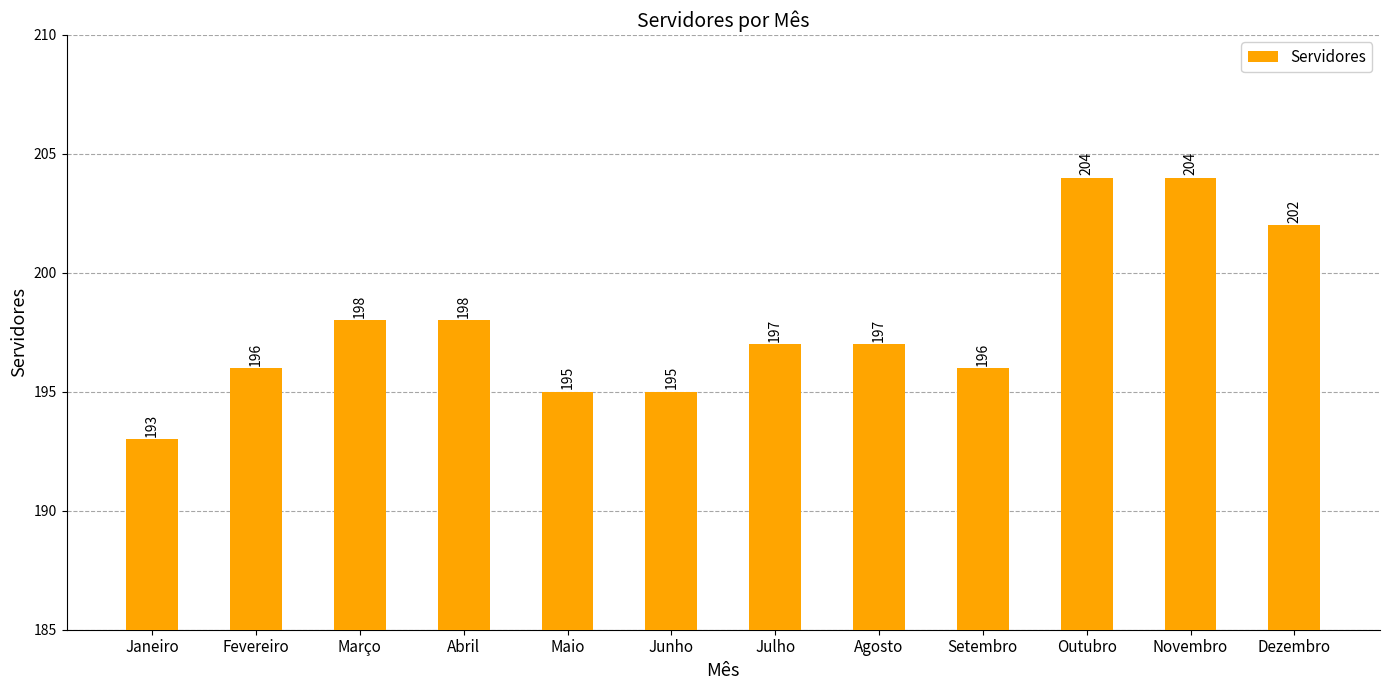

What is the value of the 8th bar from the left?

197